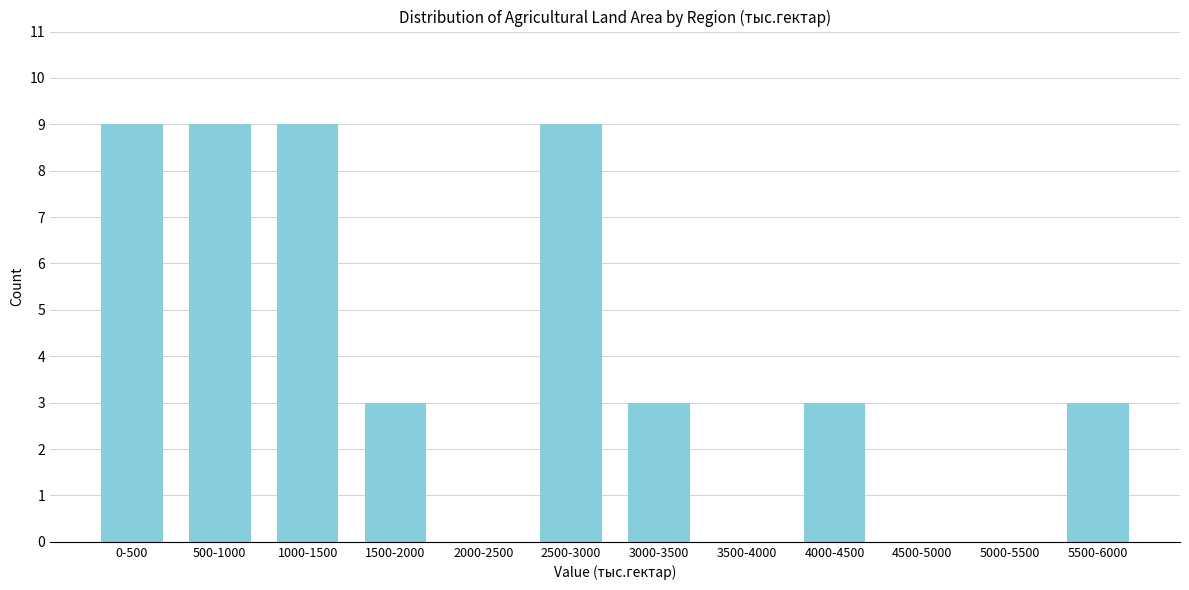

Reading left to right, extract all data points from this chart.

0-500=9	500-1000=9	1000-1500=9	1500-2000=3	2000-2500=0	2500-3000=9	3000-3500=3	3500-4000=0	4000-4500=3	4500-5000=0	5000-5500=0	5500-6000=3